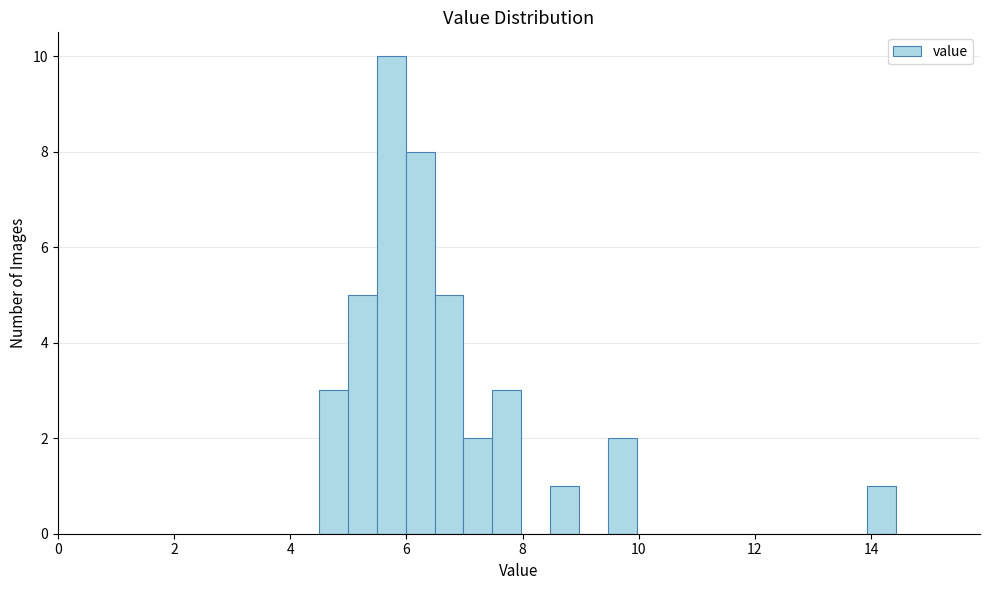

Read against the x-axis, roughly where is the centre of the tallest bar?

5.8